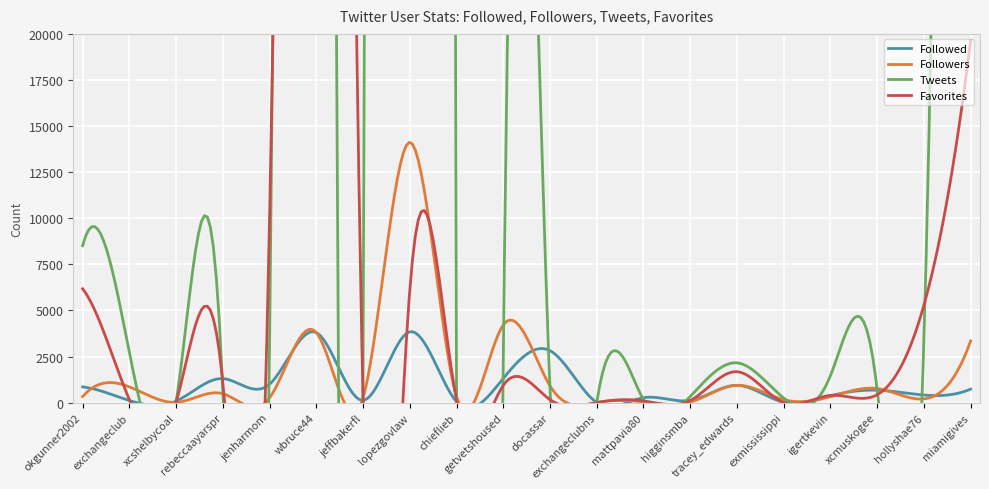

Reading left to right, what are all the values shown in this chart?

Followed: 854	115	83	1301	999	3801	125	3842	51	1313	2819	5	267	123	938	19	370	675	412	734
Followers: 330	855	16	483	260	3801	259	14123	321	4217	910	5	43	27	940	161	324	765	204	3345
Tweets: 8510	2728	43	689	3285	201299	224	1024688	190	2615	708	8	152	337	2158	249	1462	696	3426	291609
Favorites: 6175	157	13	1076	10023	154665	28	6111	133	939	162	3	95	110	1677	0	392	427	5289	19644